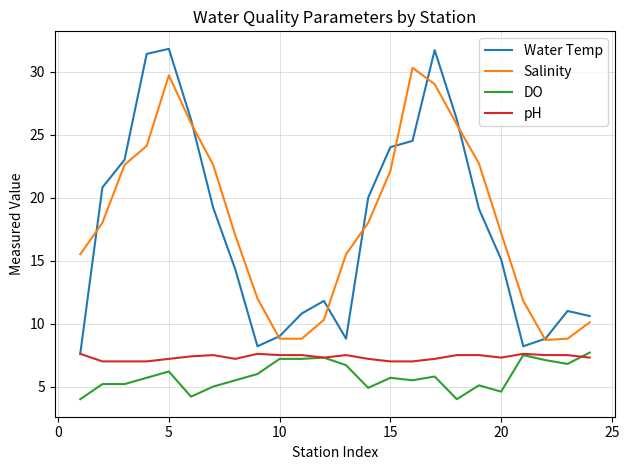

True or false: DO and Salinity cross at least once.

False